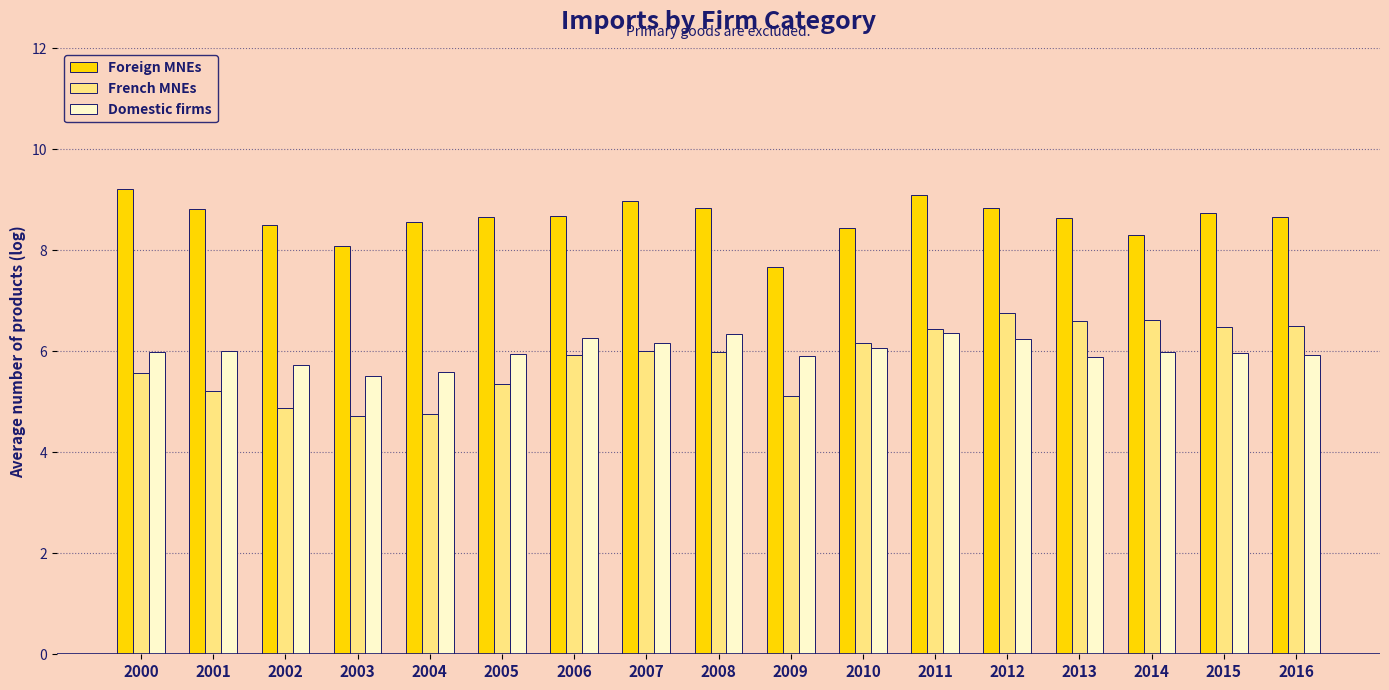

Between 2003 and 2016, which series saw the biggest shift?

French MNEs